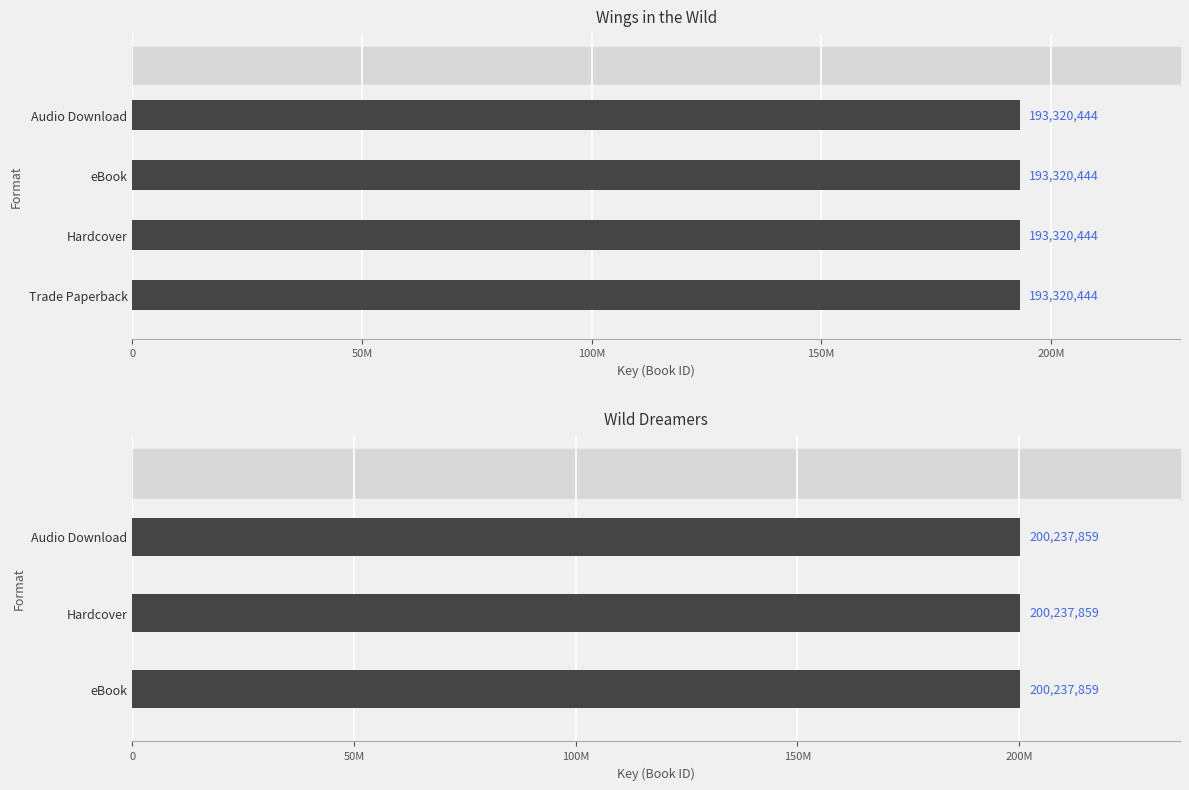

At how many categories does at least one series exceed 23841549?

4